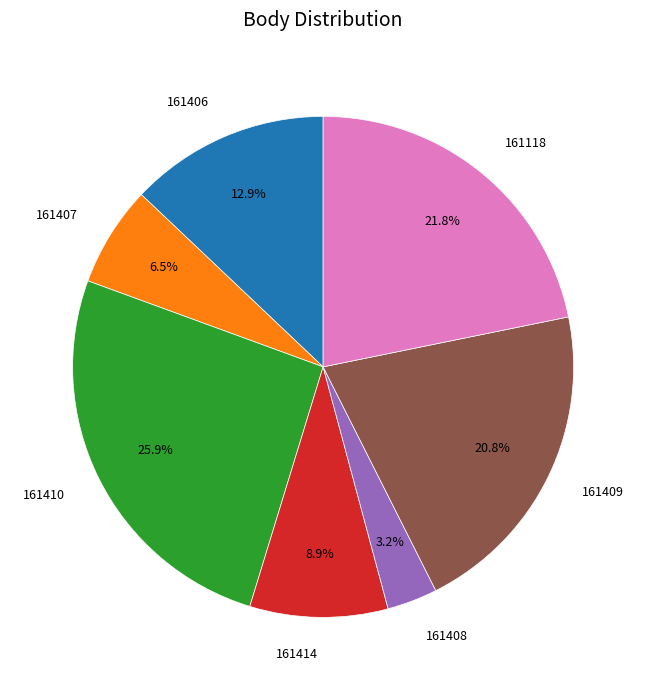

Does any single category account for the majority?

No